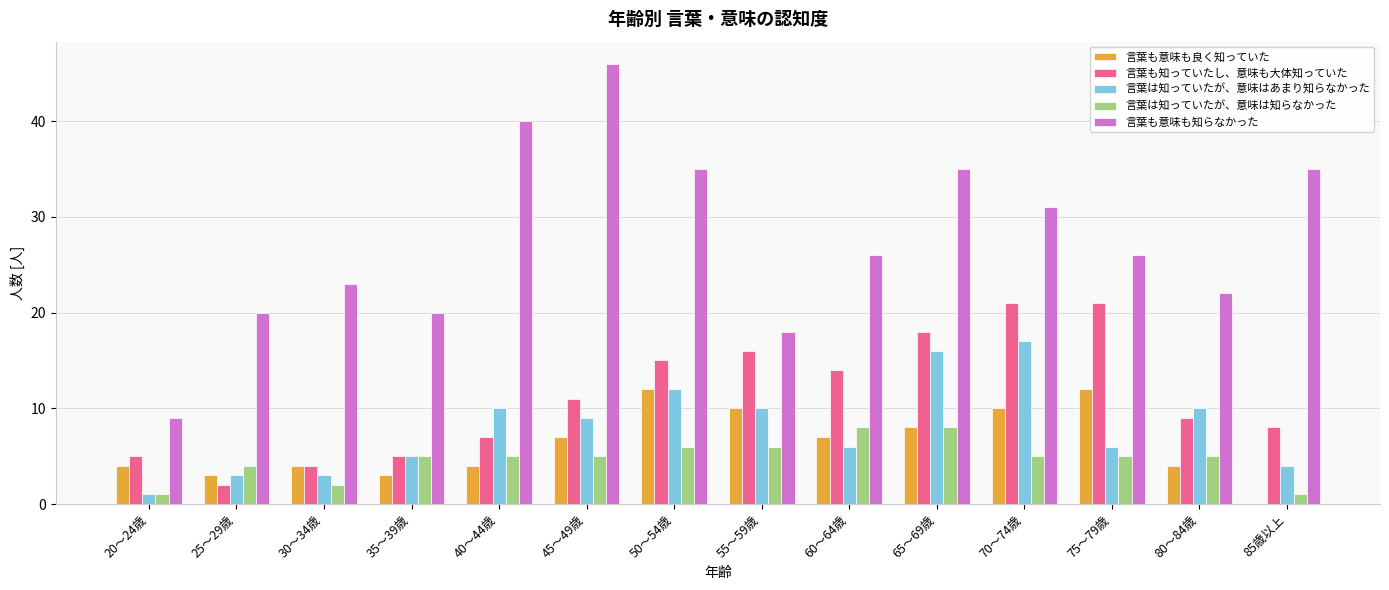

Reading right to left, extract all data points from this chart.

言葉も意味も良く知っていた: 0	4	12	10	8	7	10	12	7	4	3	4	3	4
言葉も知っていたし、意味も大体知っていた: 8	9	21	21	18	14	16	15	11	7	5	4	2	5
言葉は知っていたが、意味はあまり知らなかった: 4	10	6	17	16	6	10	12	9	10	5	3	3	1
言葉は知っていたが、意味は知らなかった: 1	5	5	5	8	8	6	6	5	5	5	2	4	1
言葉も意味も知らなかった: 35	22	26	31	35	26	18	35	46	40	20	23	20	9